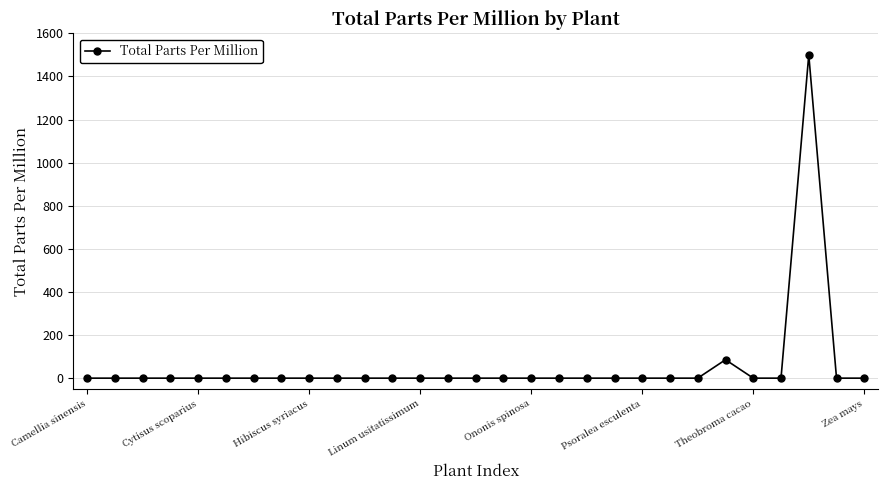

True or false: there are more than 1 points higher than both neighbors.

True